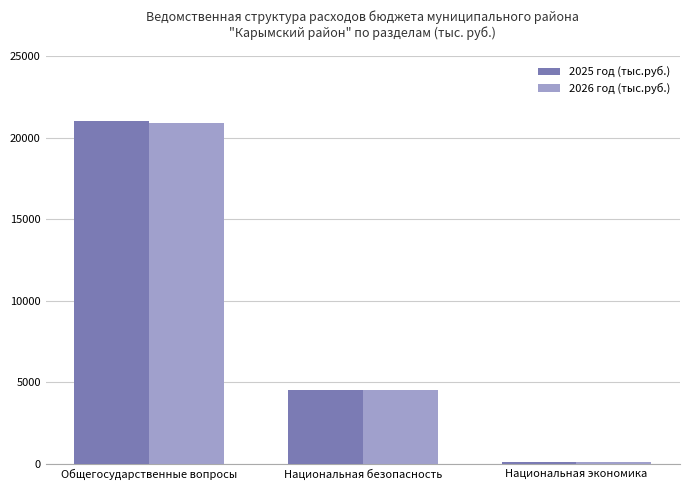

At which label is 2026 год (тыс.руб.) closest to 10519?

Национальная безопасность